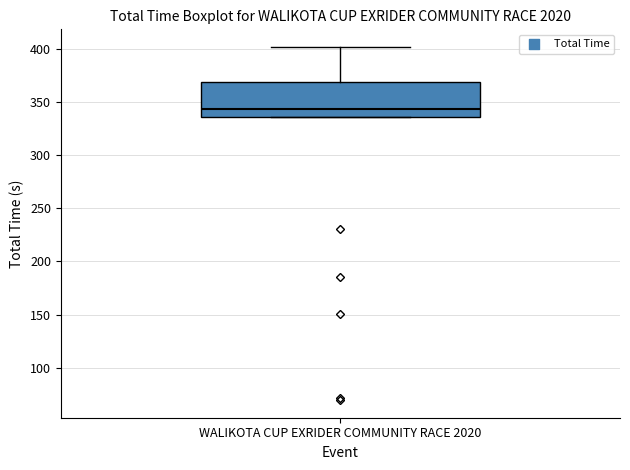

Transcribe this box plot: give where the median line is, the range the box spans, and where the two whiskers end, as read against the y-axis. The values are not printed on the chart, so give them approximately, as read against the axis.

median 345, box 335 to 370, whiskers 335 to 400